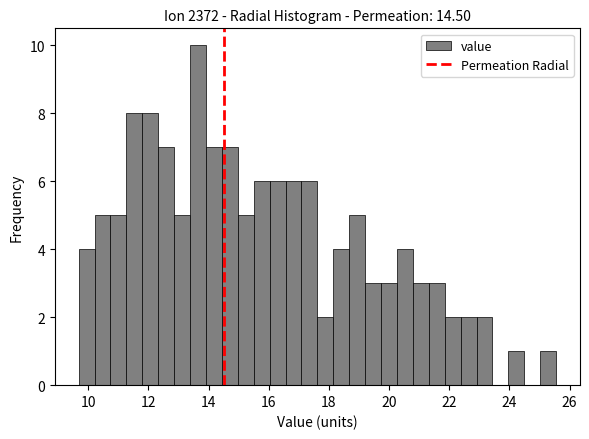

Around what value on the x-axis is the tallest bar? Give the approximate position of its centre, as read against the axis.

13.6